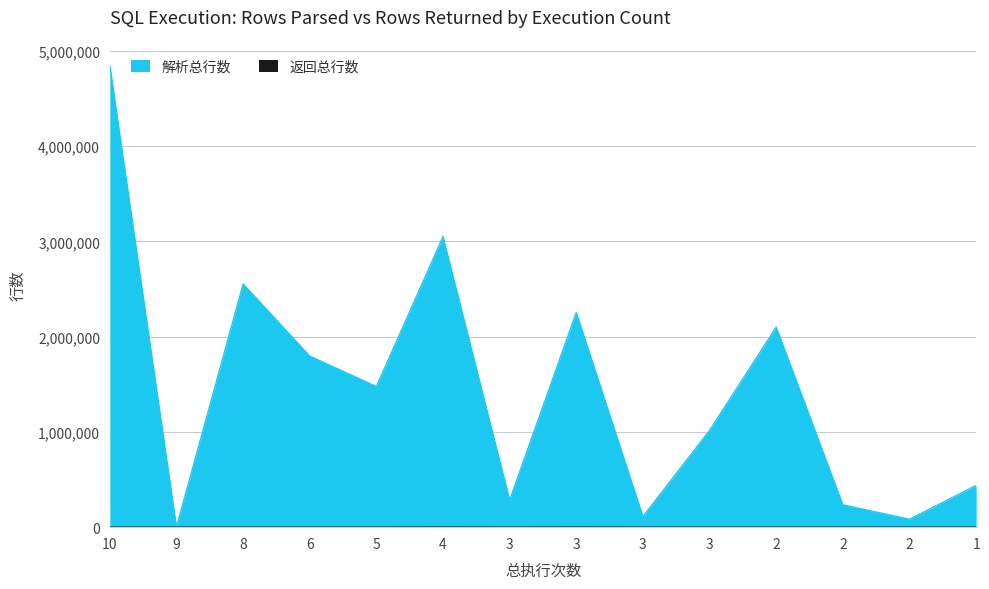

What is the sum of the 返回总行数 values at 3 and 9?

694